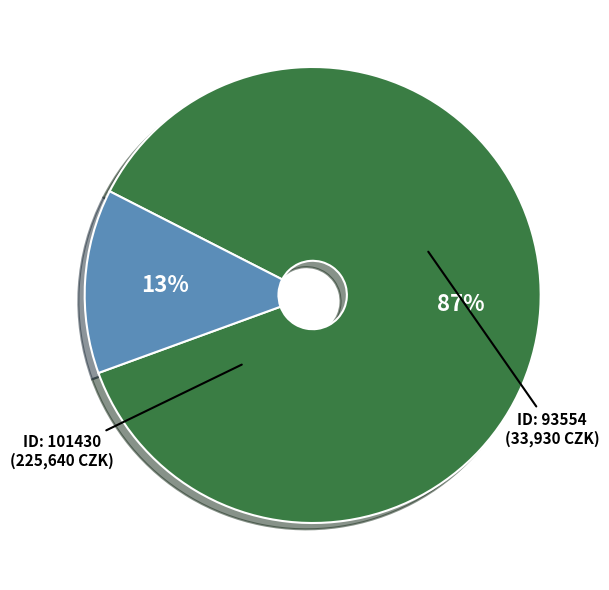

To the nearest percent, what is the average slice percentage?

50%